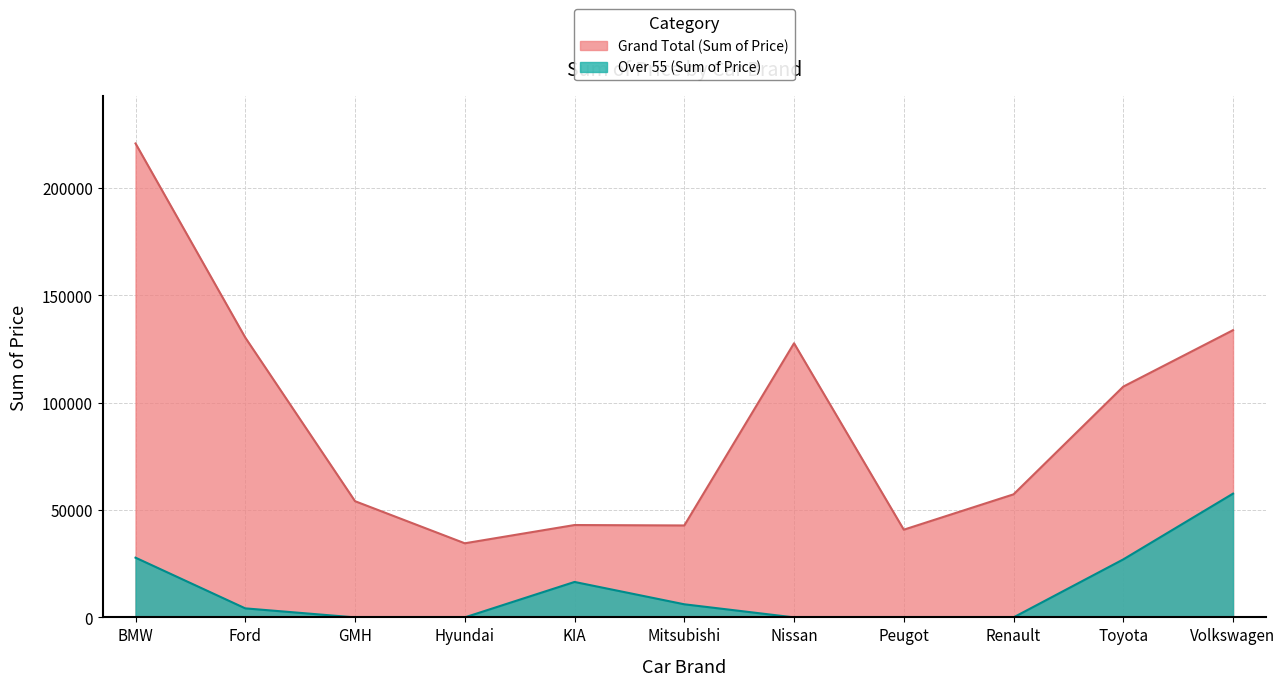

What is the value of the Over 55 point at the 11th from the left?

57622